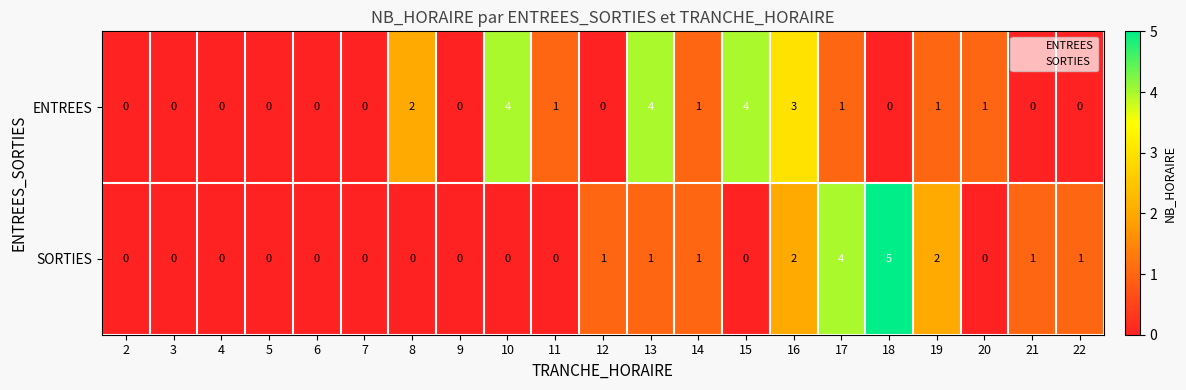

The value of ENTREES at 14 is 1. True or false?

True